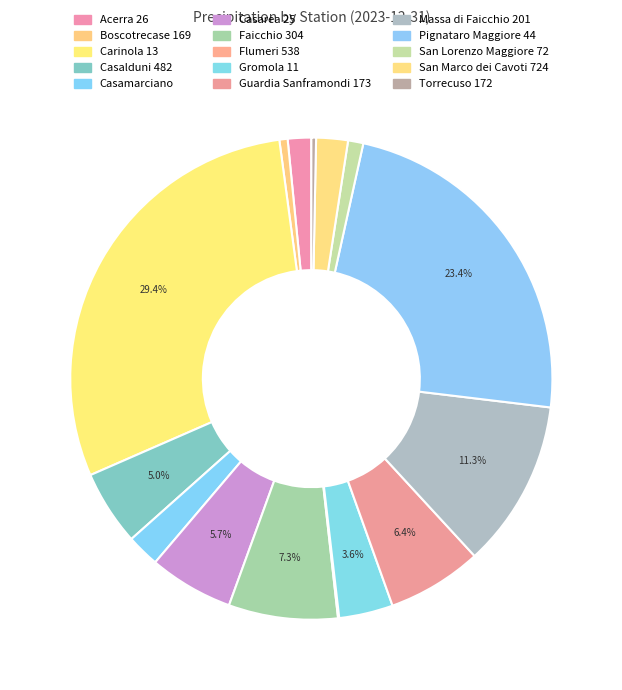

To the nearest percent, what is the difference between the largest and smallest slice percentages?

29%